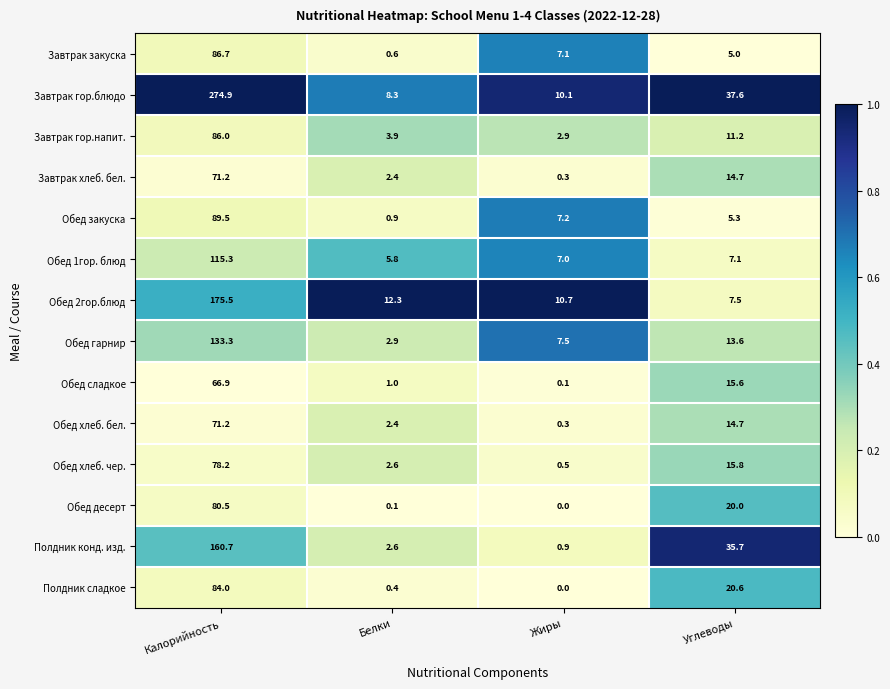

What is the lowest value of the Обед 2гор.блюд series?

7.5